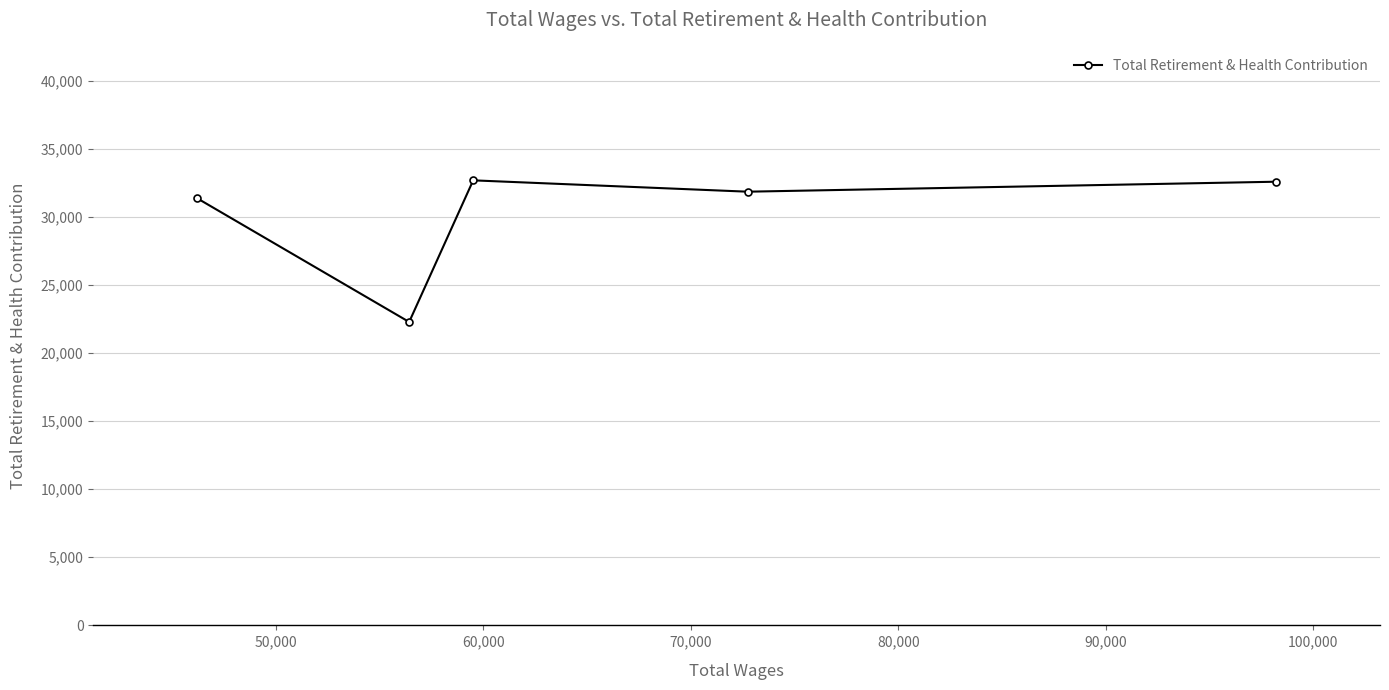

What is the value of the 5th point from the left?

32573